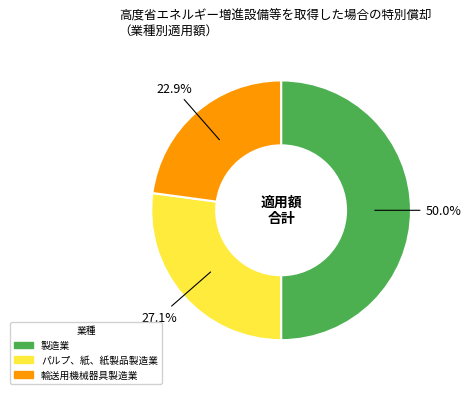

How many slices are in this pie chart?

3